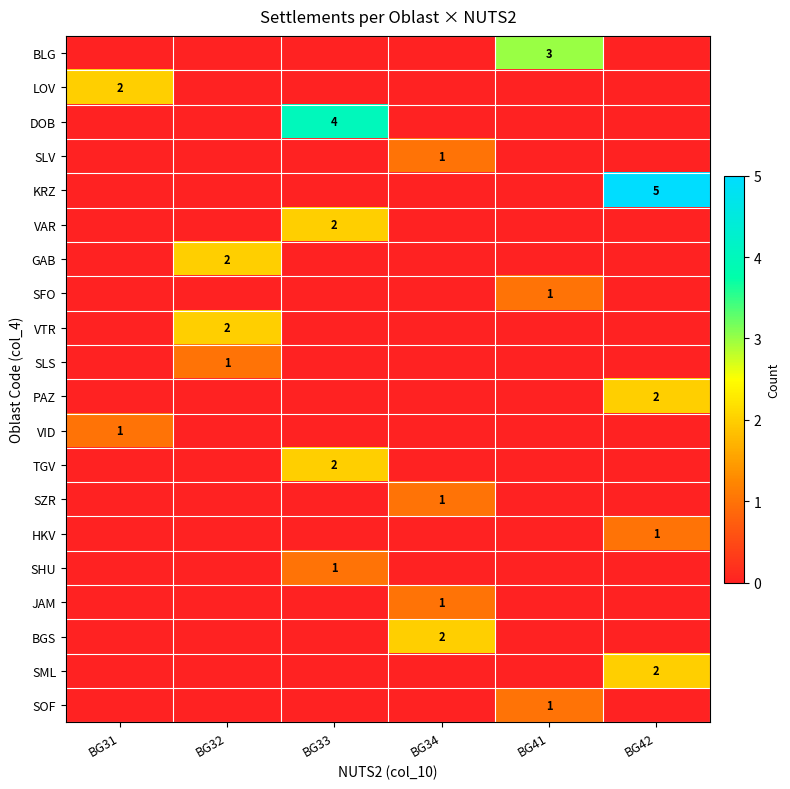

Is it true that DOB equals 4 at BG33?

True